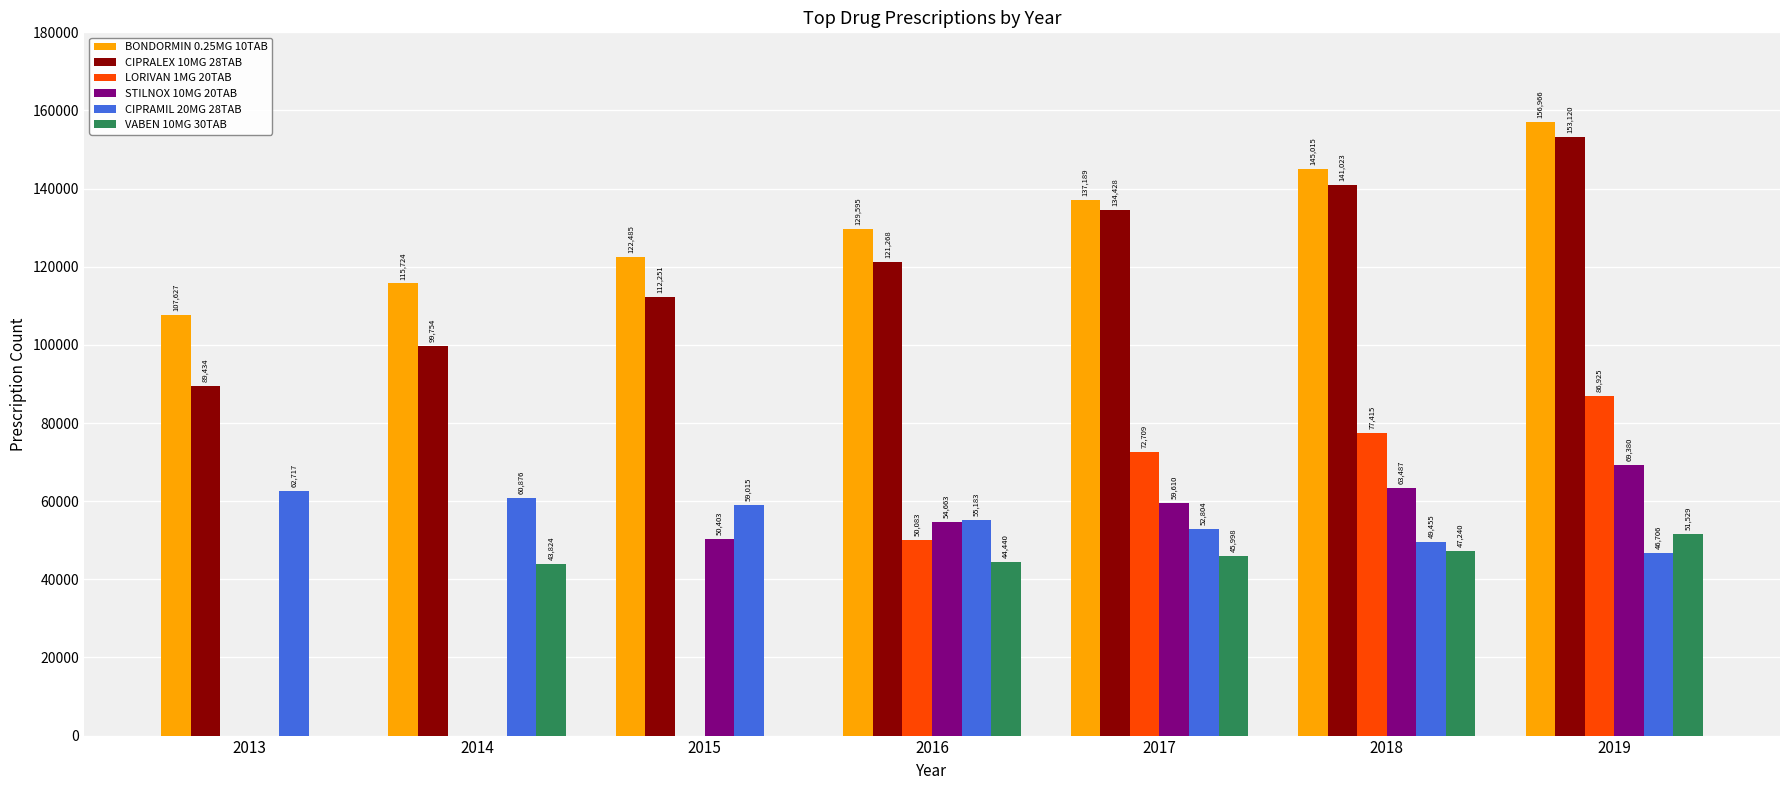

At which category is the sum across all series the highest?

2019